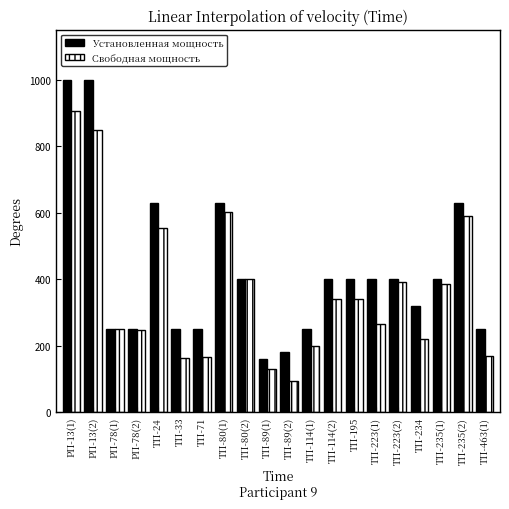

What is the value of the Свободная мощность bar at the 5th from the left?

554.2